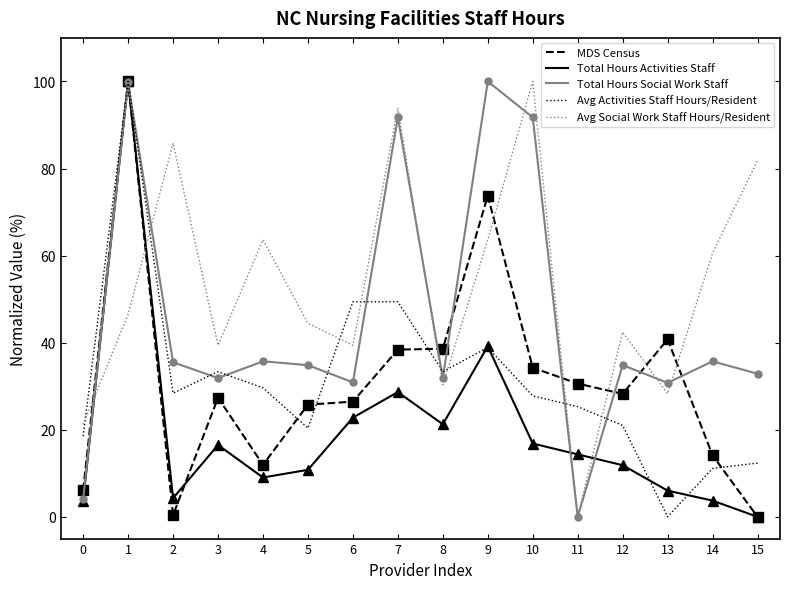

Count the number of data series in this chart.

5